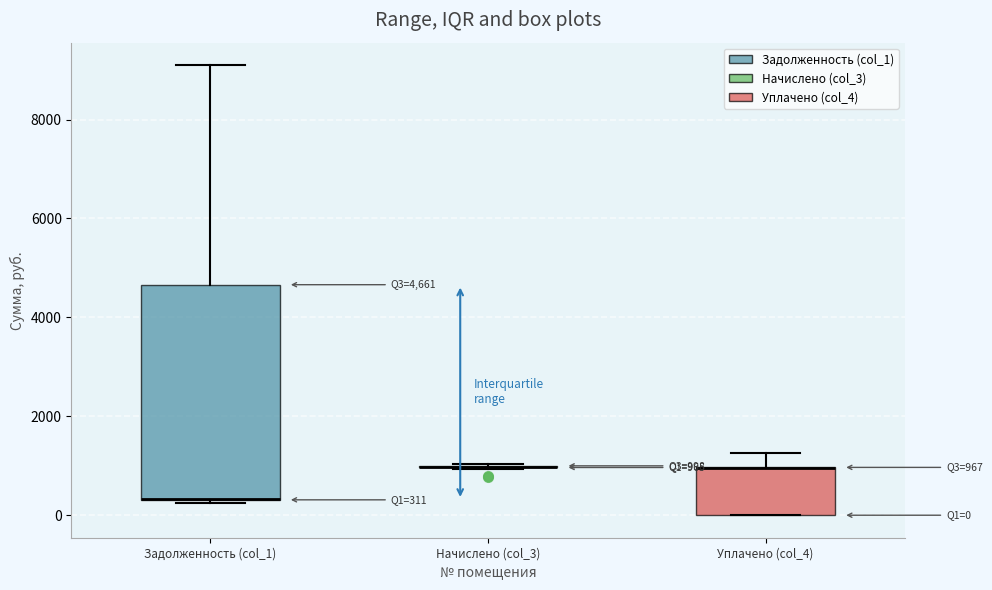

Which box is the tallest, from its lower edge to its upper edge?

Задолженность (col_1)